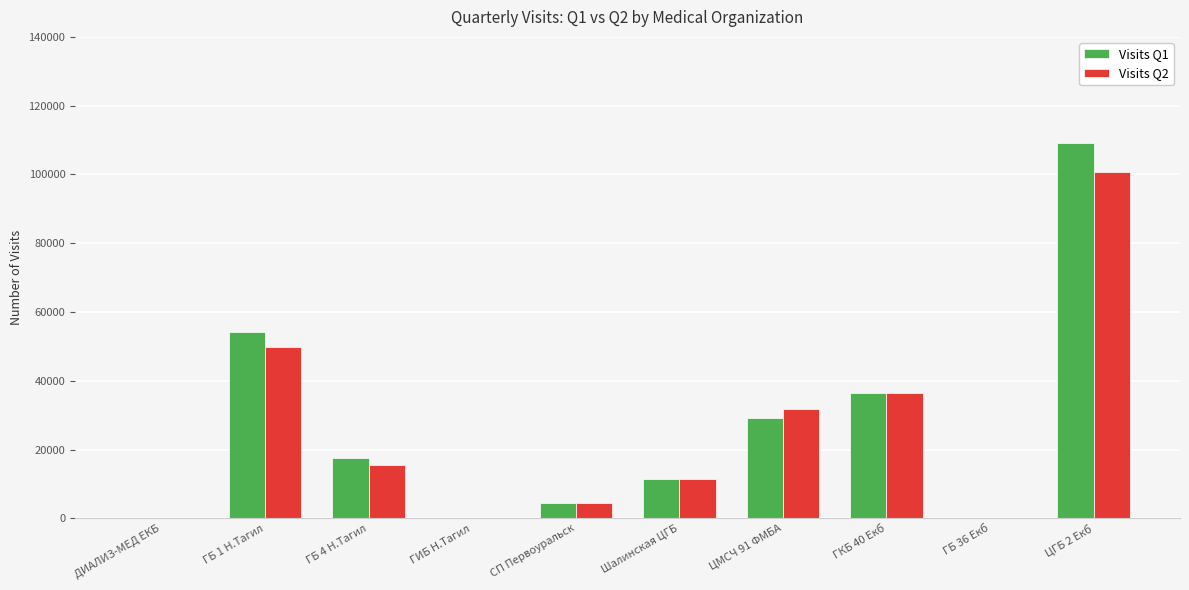

Between ГБ 1 Н.Тагил and ГИБ Н.Тагил, which series saw the biggest shift?

Visits Q1